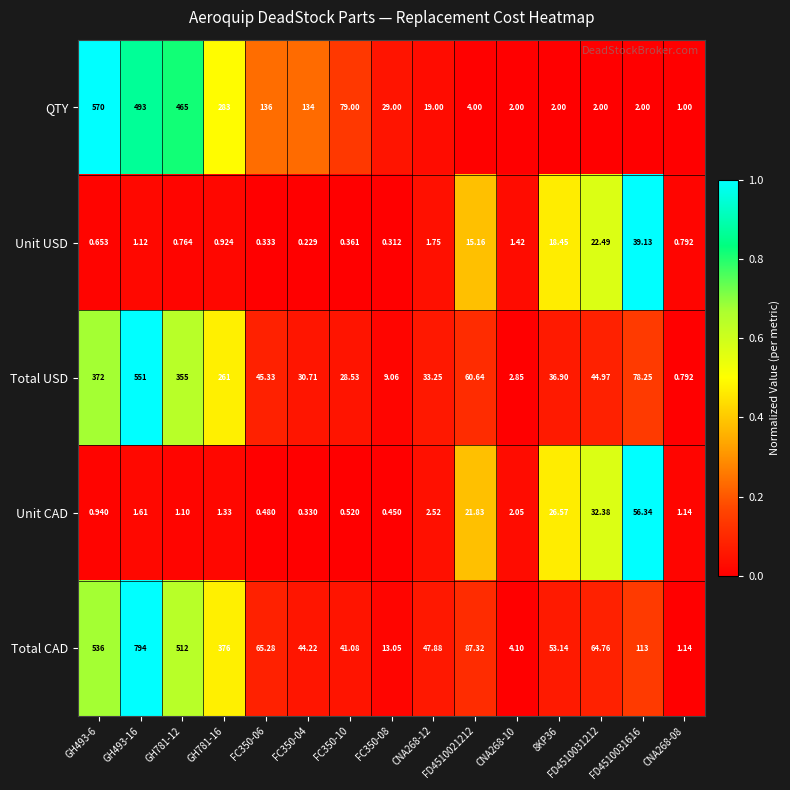

List the series in order of their peak value, highest first.

Total CAD, QTY, Total USD, Unit CAD, Unit USD